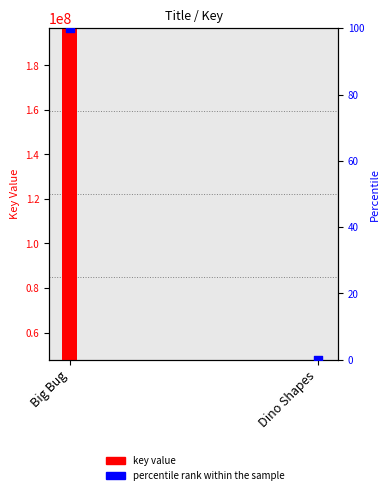

At how many categories does at least one series exceed 186684415?

1